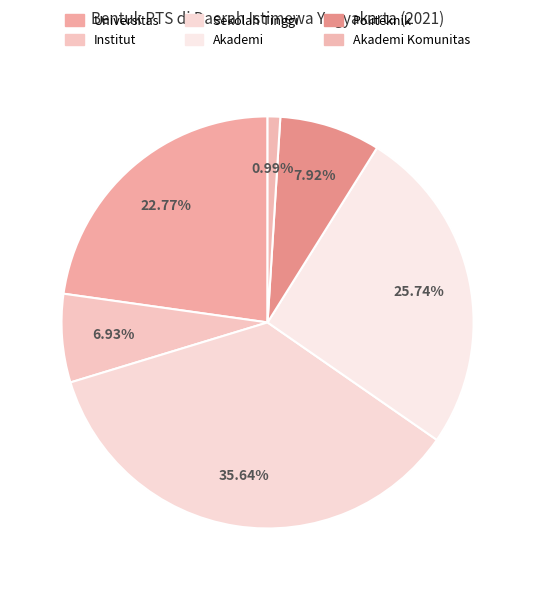

How many slices are in this pie chart?

6